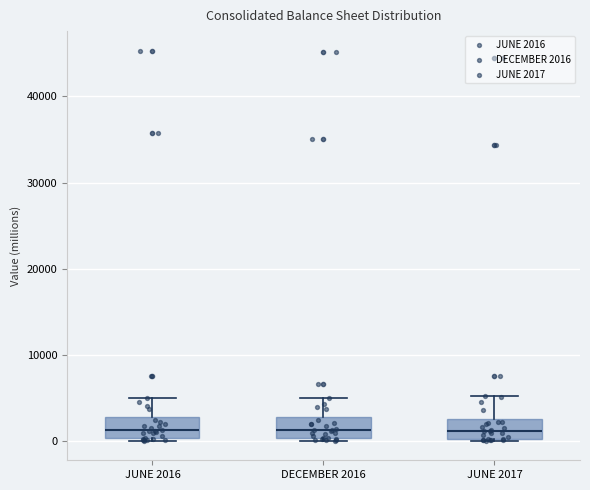

Reading left to right, read every box against the y-axis: the position of its median line, the range the box covers, and the ends of its whiskers. The values are not printed on the chart, so give them approximately, as read against the axis.

JUNE 2016: median 1000, box 0 to 3000, whiskers 0 to 5000
DECEMBER 2016: median 1000, box 0 to 3000, whiskers 0 to 5000
JUNE 2017: median 1000, box 0 to 3000, whiskers 0 to 5000